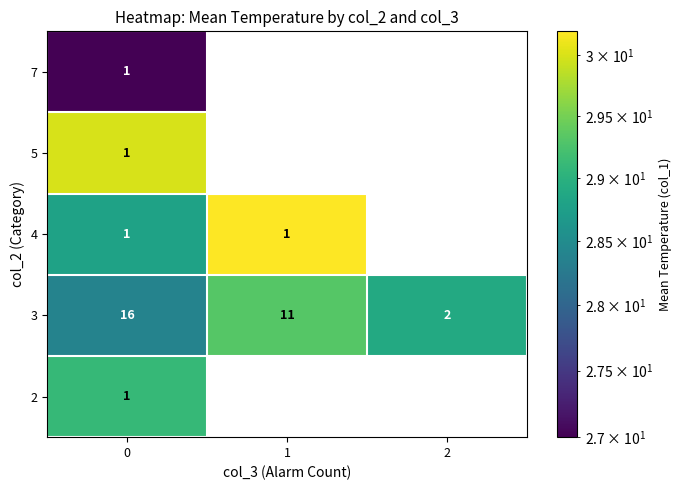

True or false: 4 has a value of 1.0 at 0.

True